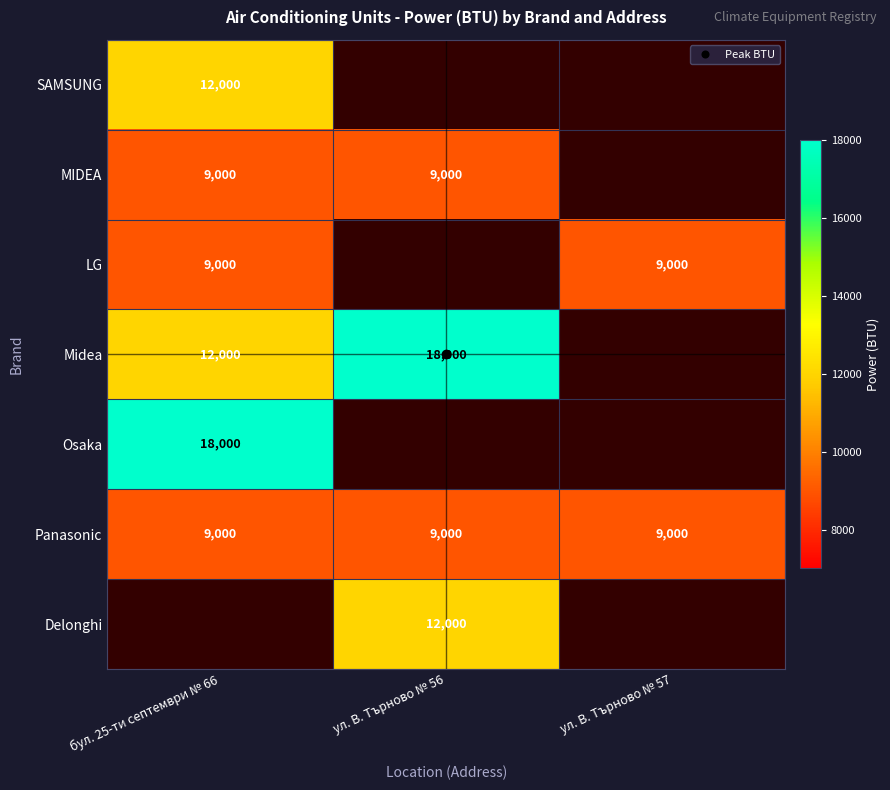

Is it true that Midea equals 12000.0 at бул. 25-ти септември № 66?

True